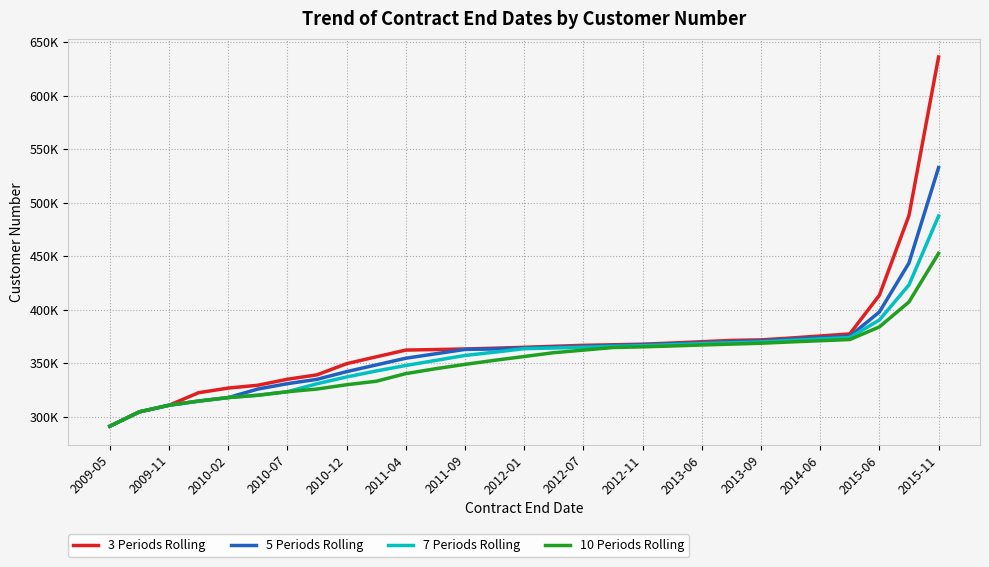

List the series in order of their peak value, lowest first.

10 Periods Rolling, 7 Periods Rolling, 5 Periods Rolling, 3 Periods Rolling